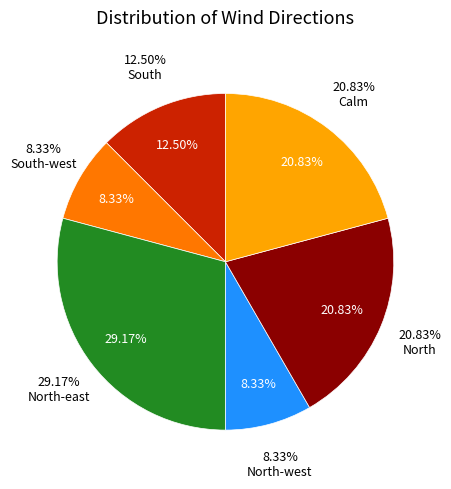

To the nearest percent, what percentage of the pie is North?

21%